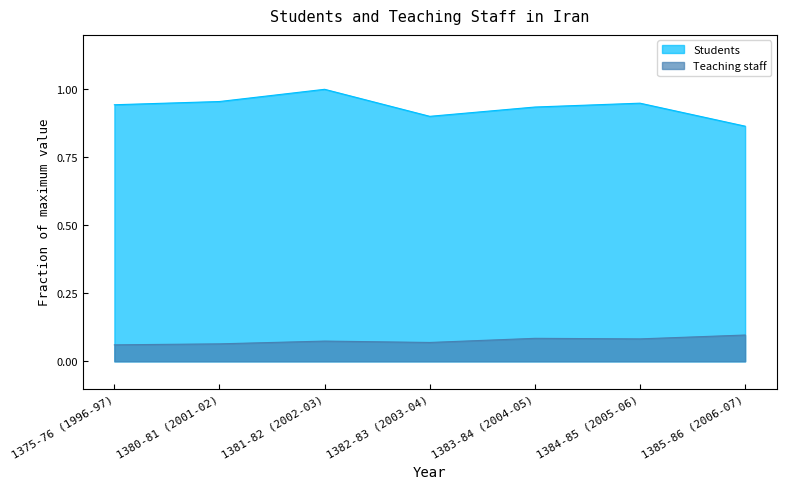

Which has a higher value, 1382-83 (2003-04) or 1383-84 (2004-05)?

1383-84 (2004-05)